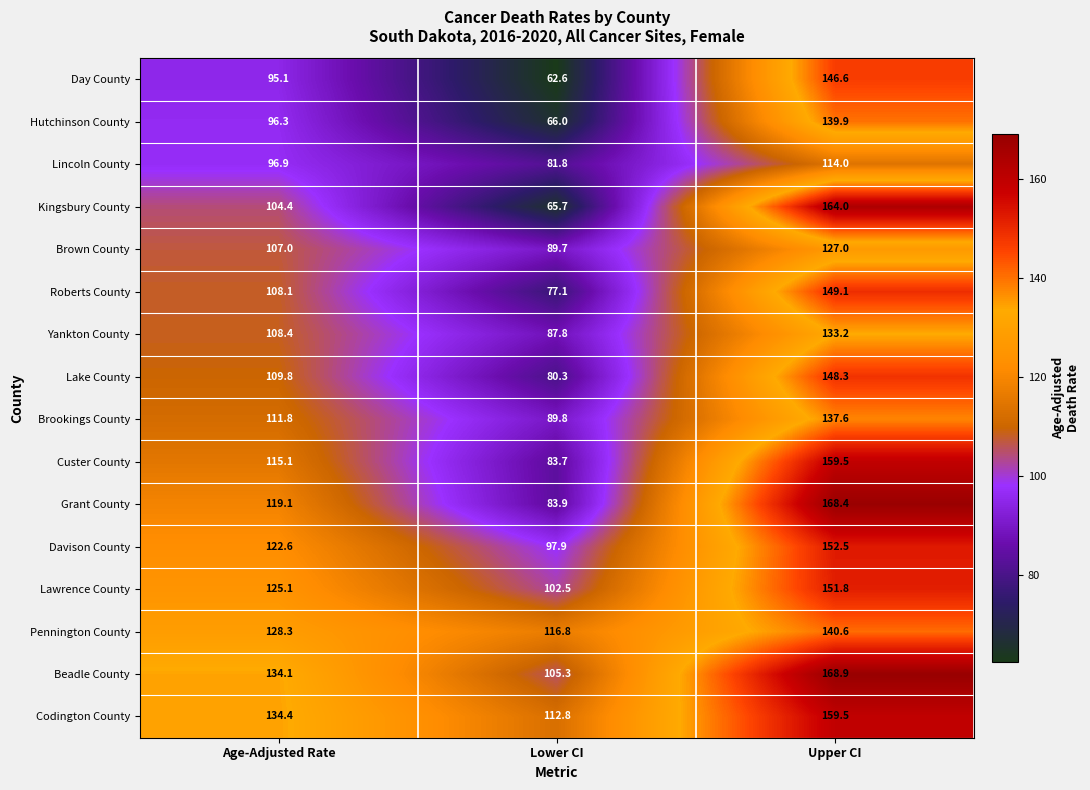

True or false: Codington County has a value of 159.5 at Upper CI.

True